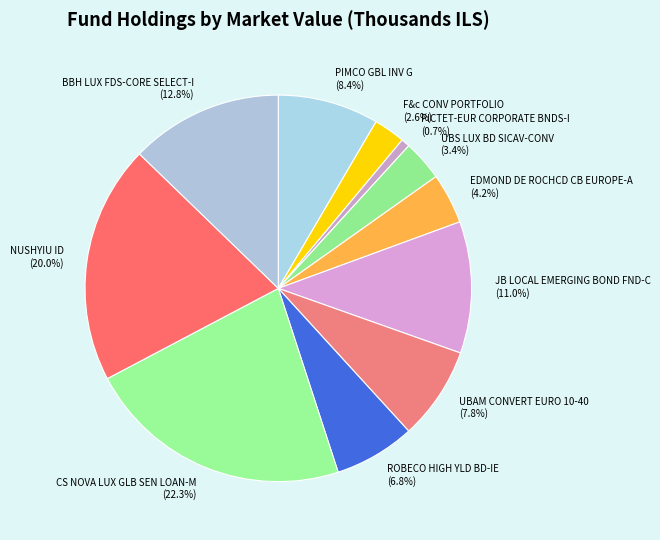

To the nearest percent, what percentage of the pie is CS NOVA LUX GLB SEN LOAN-M?

22%